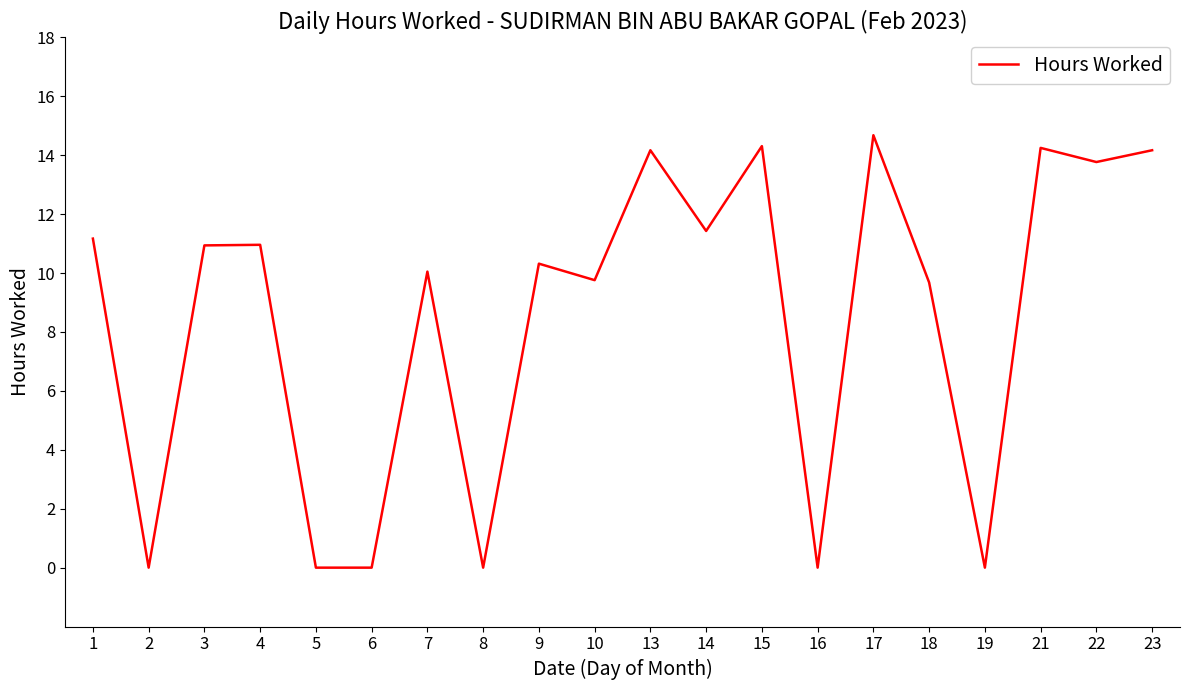

True or false: the data shows 5.5 at 3.

False